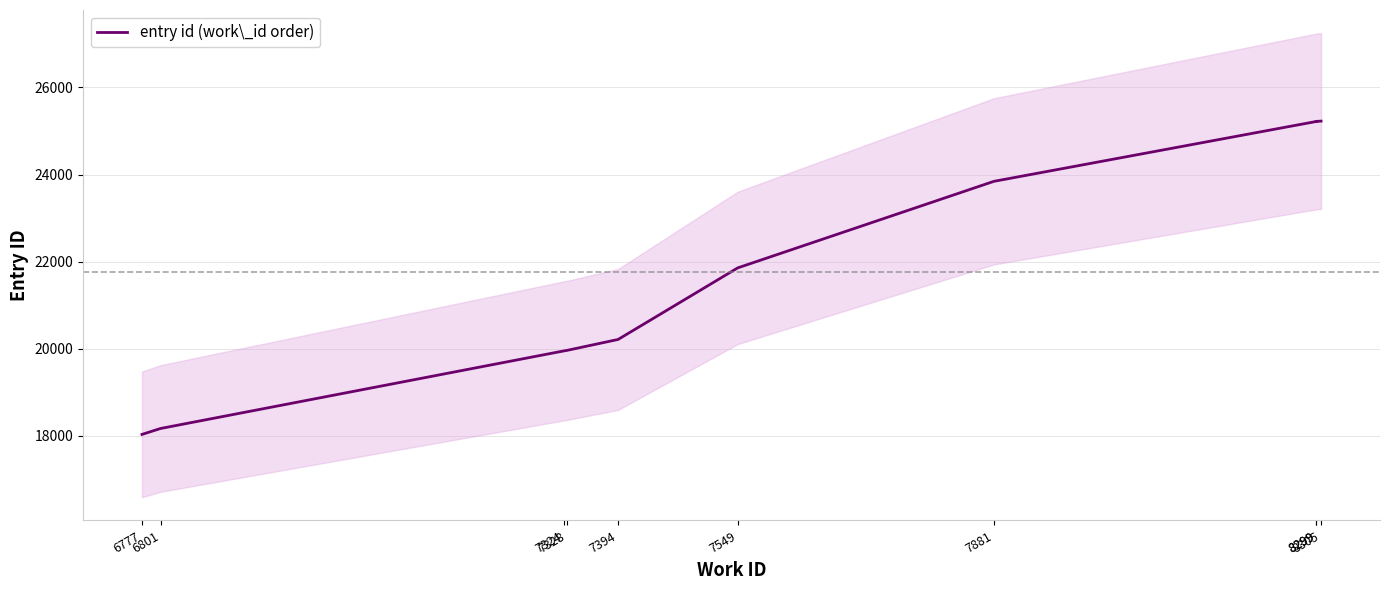

What is the smallest value displayed?

18034